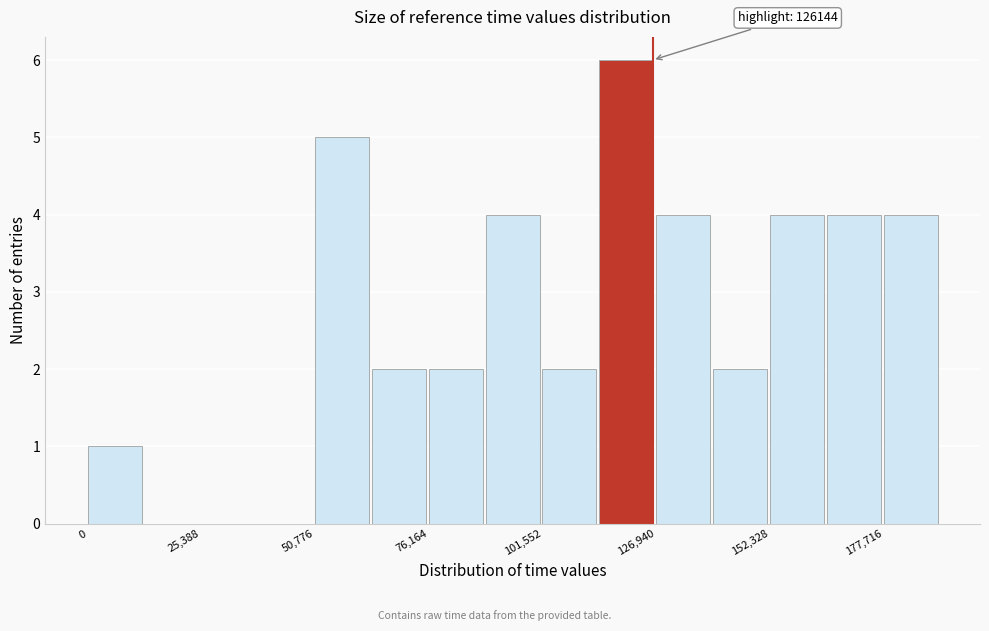

Around what value on the x-axis is the tallest bar? Give the approximate position of its centre, as read against the axis.

120000